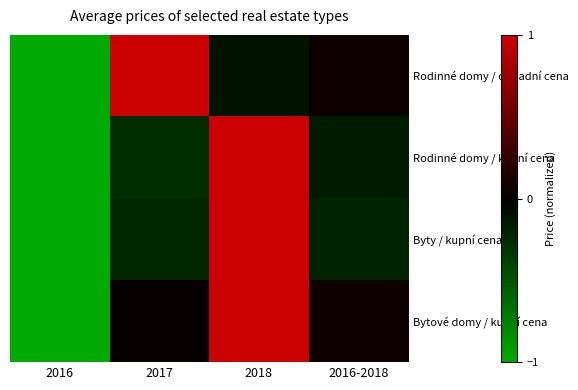

What is the greatest value displayed?

1.0